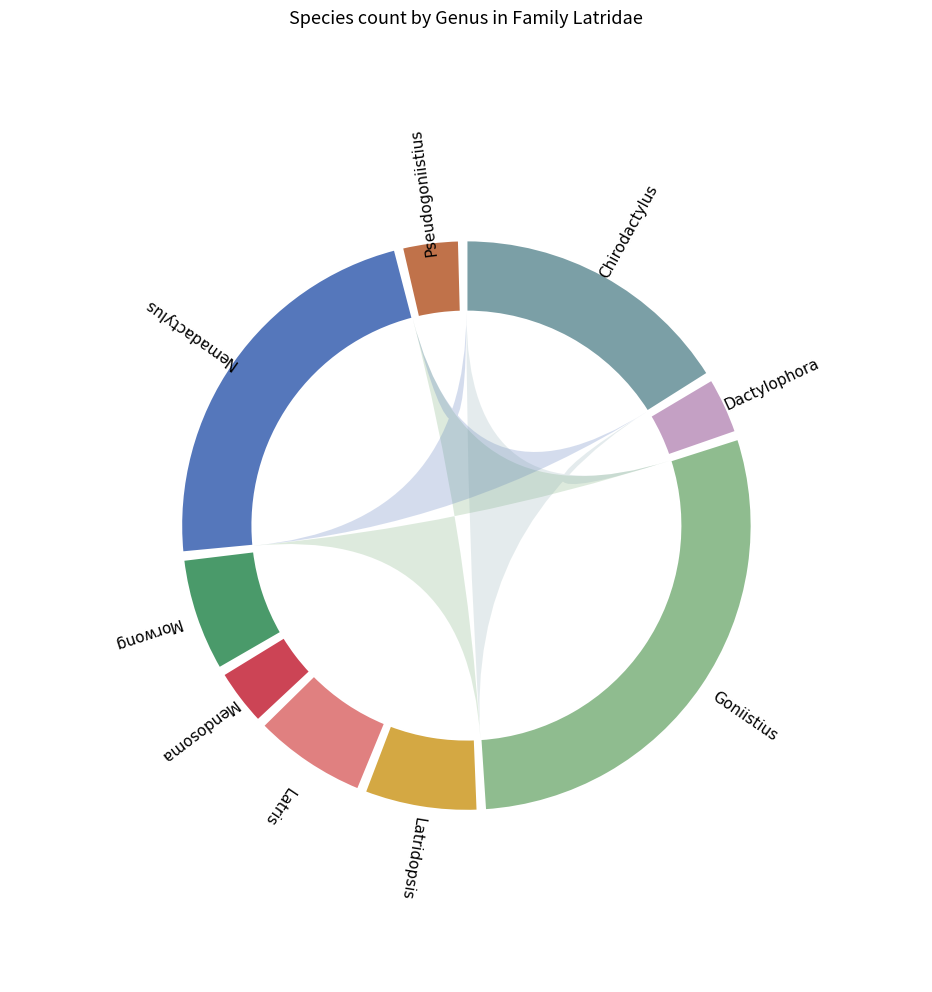

To the nearest percent, what is the difference between the Latridopsis and Dactylophora slice percentages?

3%